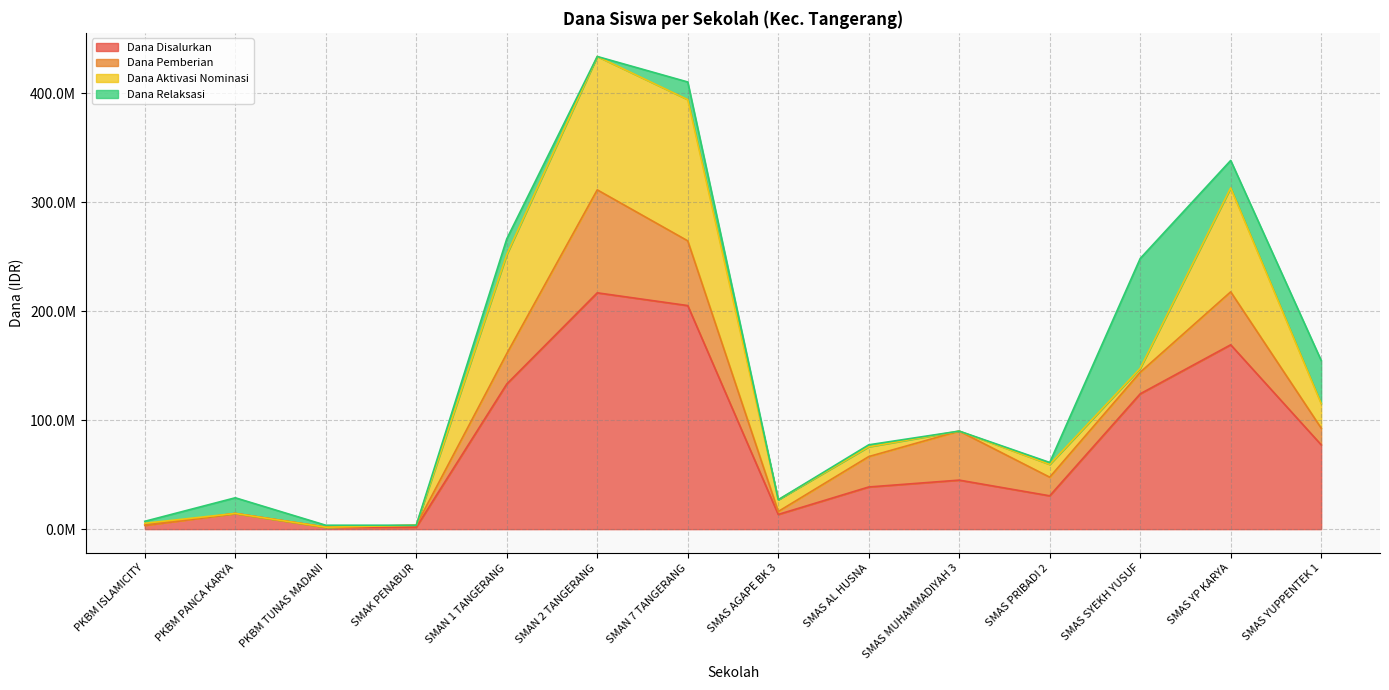

Does the chart have visible grid lines?

Yes